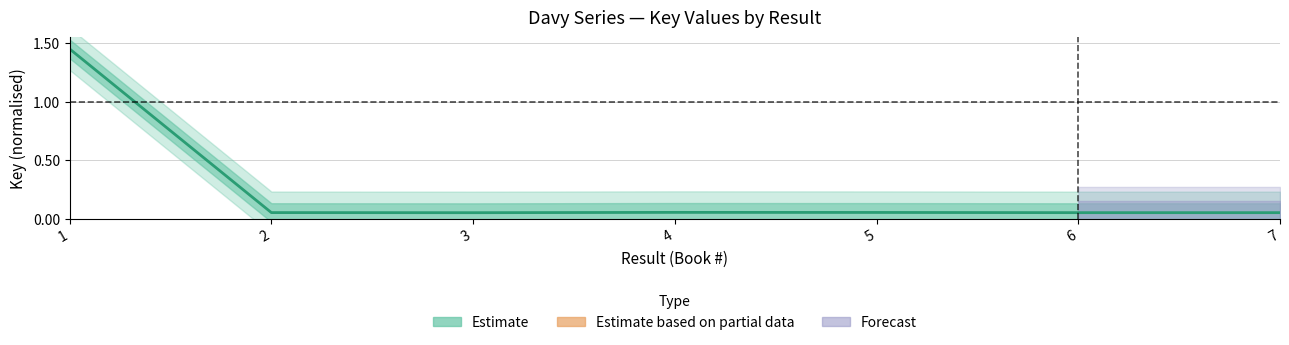

Reading left to right, list all the values displayed in this chart.

1=1.4	2=0.1	3=0.1	4=0.1	5=0.1	6=0.1	7=0.1